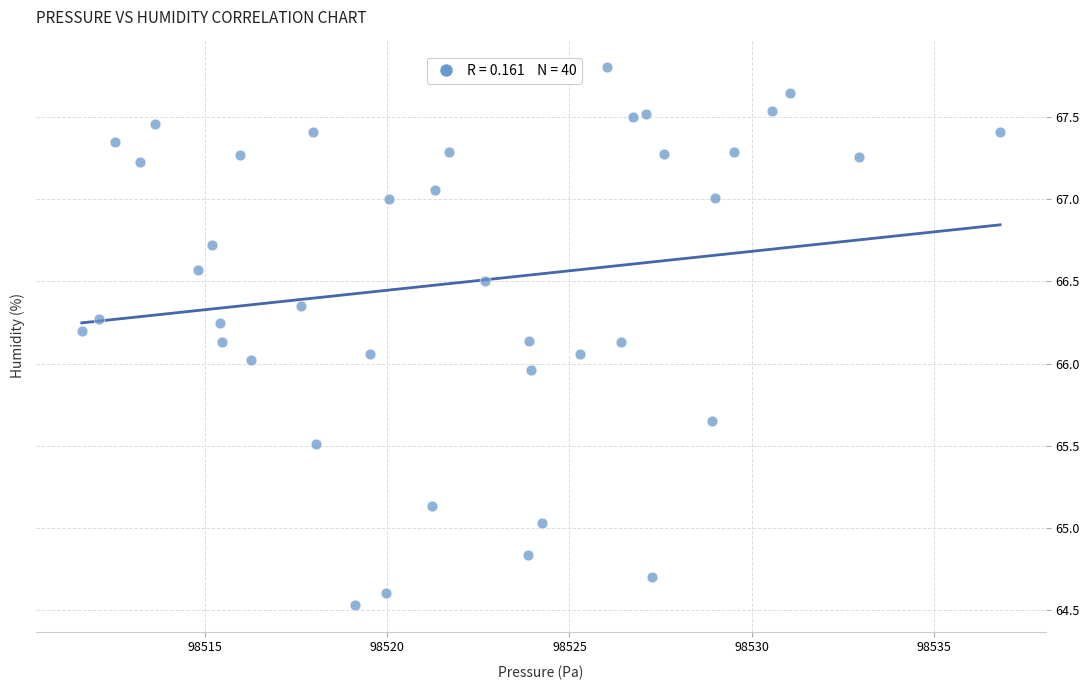

What is the range of X values (max minus min)?

25.2